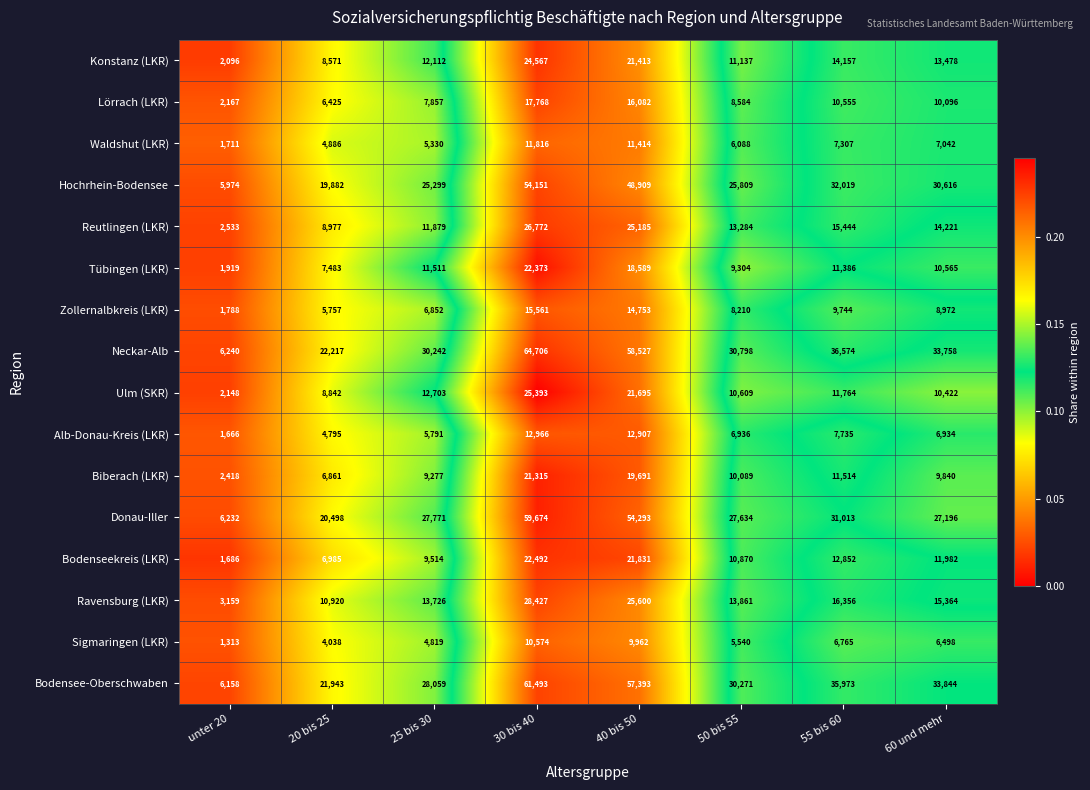

Rank the series at 40 bis 50 from highest to lowest value.

Neckar-Alb, Bodensee-Oberschwaben, Donau-Iller, Hochrhein-Bodensee, Ravensburg (LKR), Reutlingen (LKR), Bodenseekreis (LKR), Ulm (SKR), Konstanz (LKR), Biberach (LKR), Tübingen (LKR), Lörrach (LKR), Zollernalbkreis (LKR), Alb-Donau-Kreis (LKR), Waldshut (LKR), Sigmaringen (LKR)